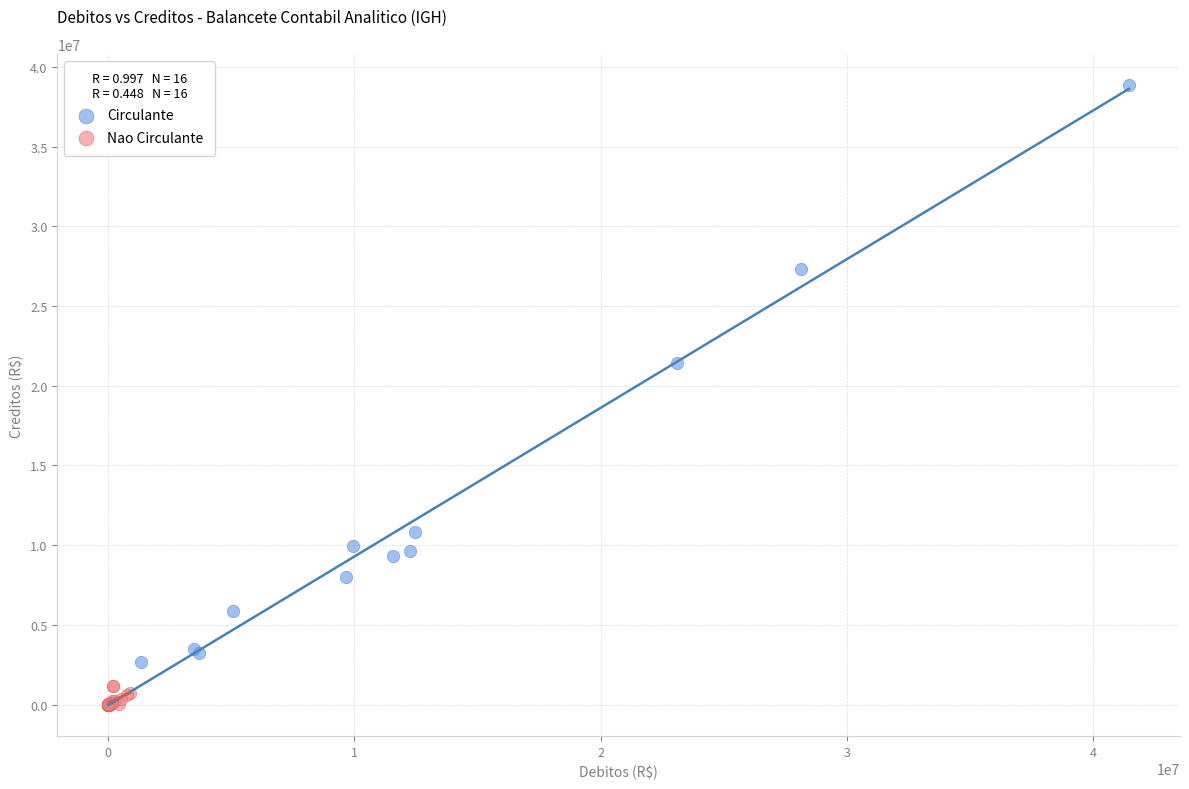

Which series contains the highest Y value?

Circulante